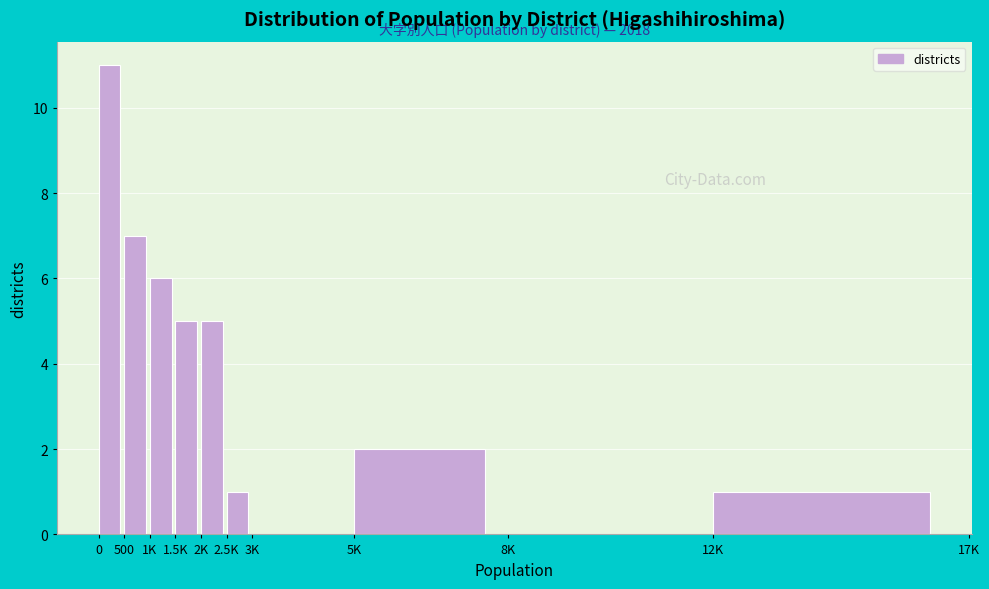

Reading left to right, extract all data points from this chart.

0=11	500=7	1K=6	1.5K=5	2K=5	2.5K=1	3K=0	5K=2	8K=0	12K=1